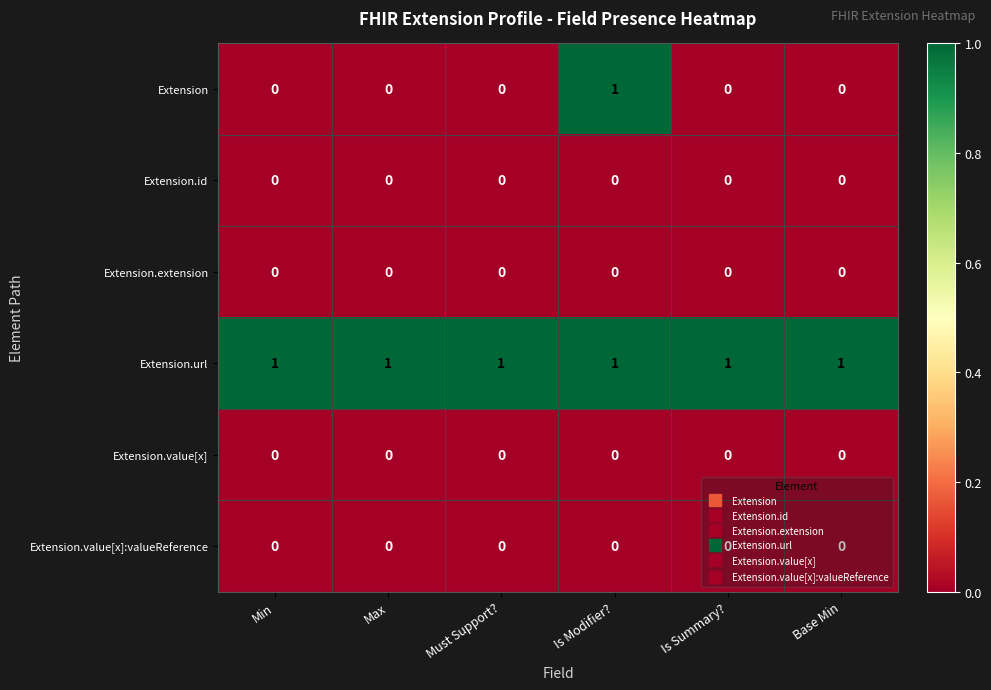

Which series has the largest total across all categories?

Extension.url